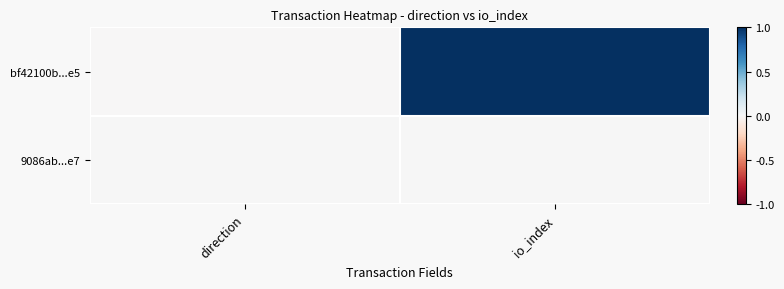

Between direction and io_index, which series saw the biggest shift?

bf42100b...e5